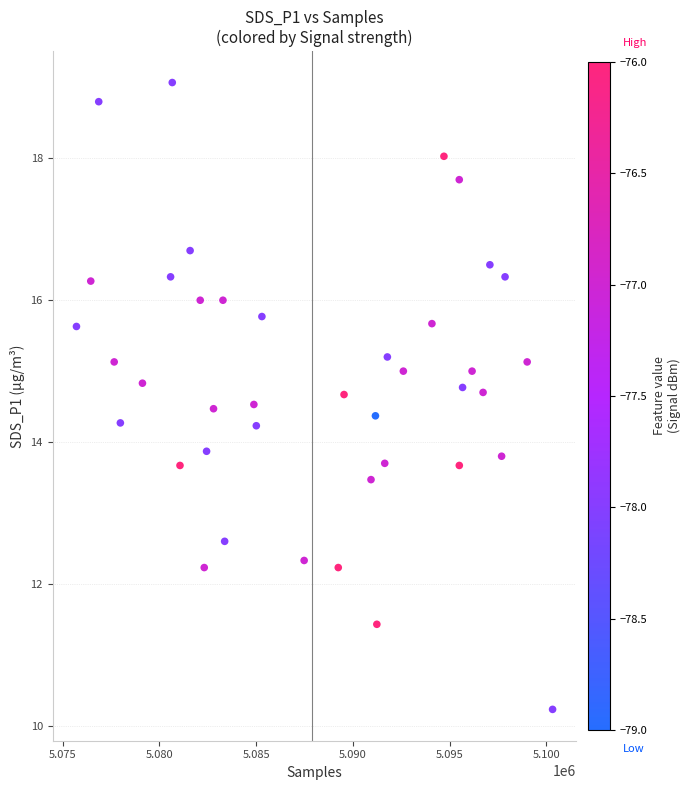

What is the range of Y values (max minus min)?

8.8